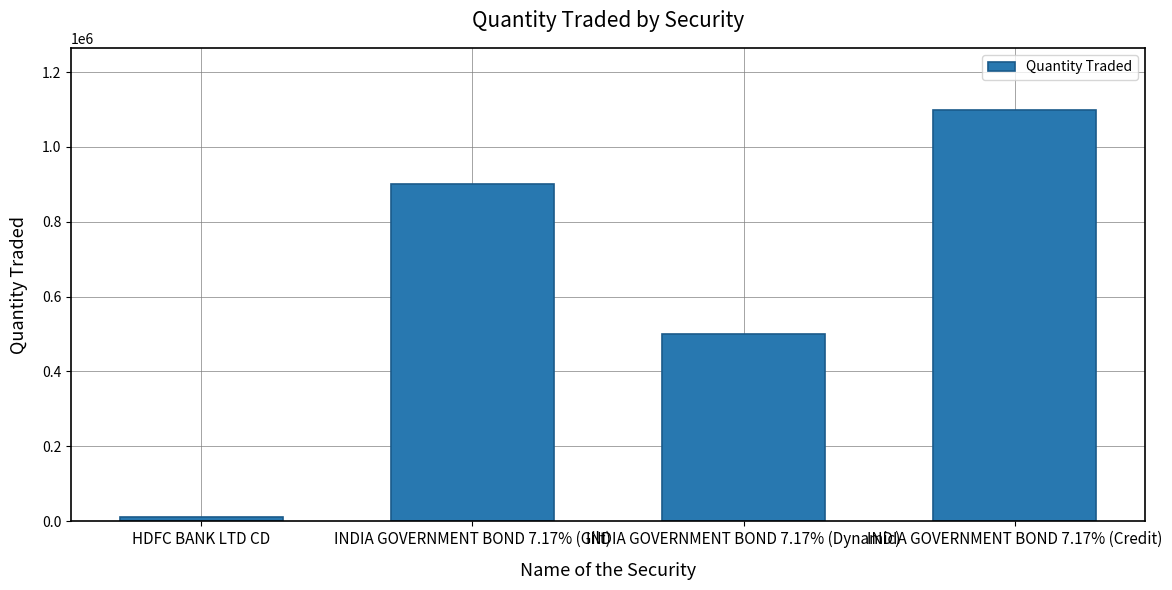

What is the greatest value displayed?

1100000